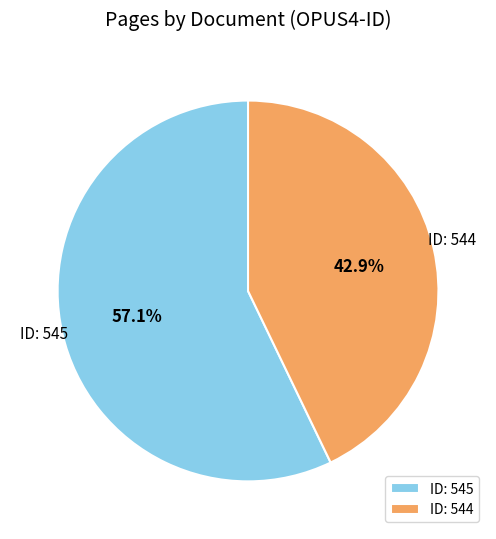

How much of the chart is everything except ID: 545?

42.9%